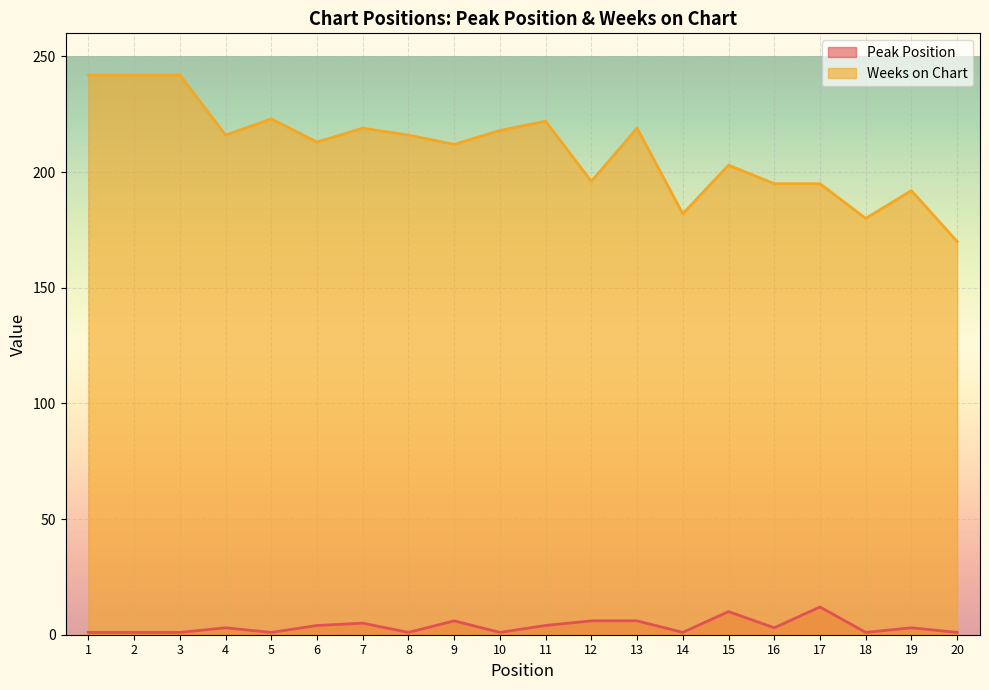

What is the difference between the maximum and minimum values in the Peak Position series?

11